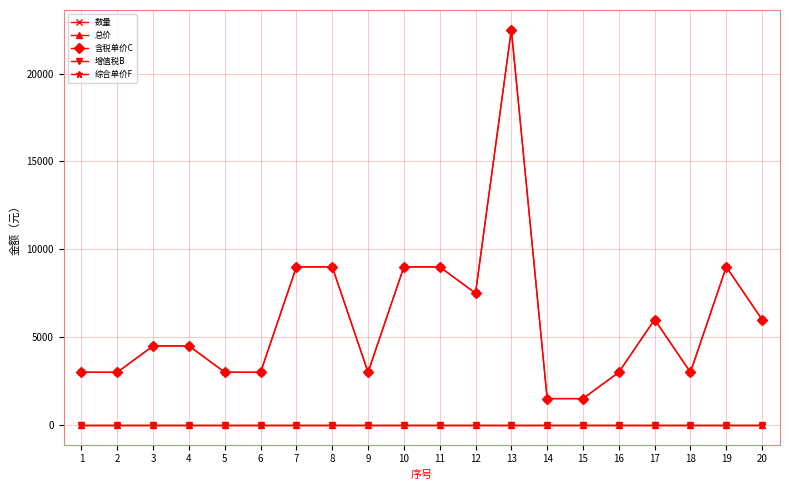

Does the chart have visible grid lines?

Yes